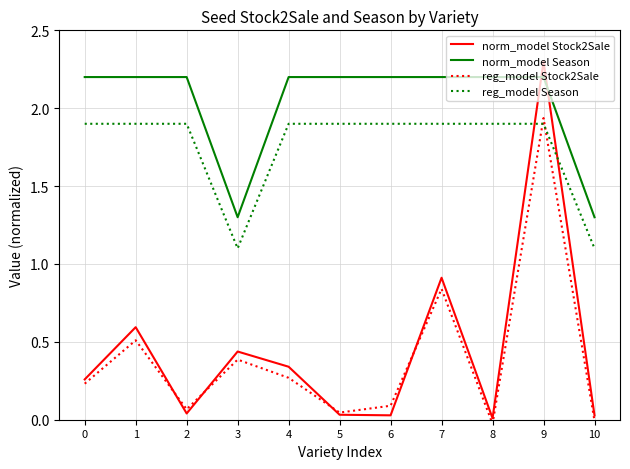

What is the difference between the maximum and second lowest values in the reg_model Stock2Sale series?

1.9